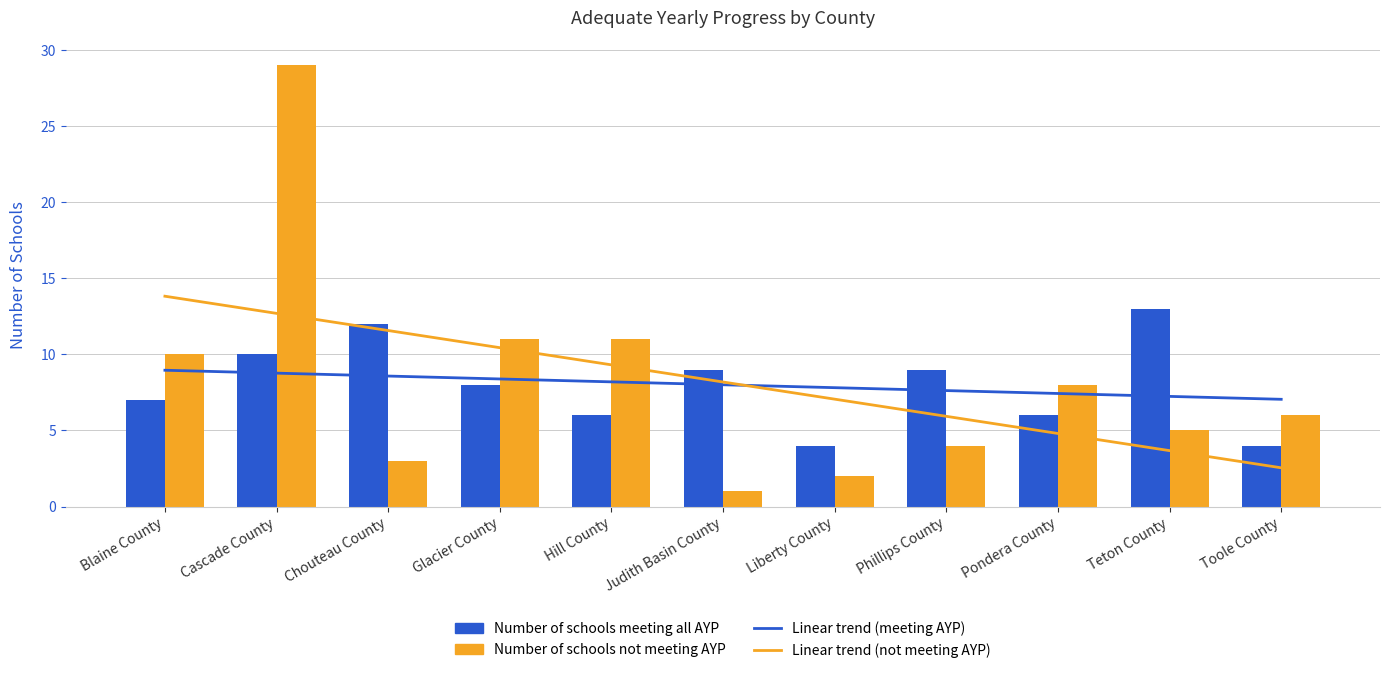

How many values in the Linear trend (not meeting AYP) series are below 8?

5